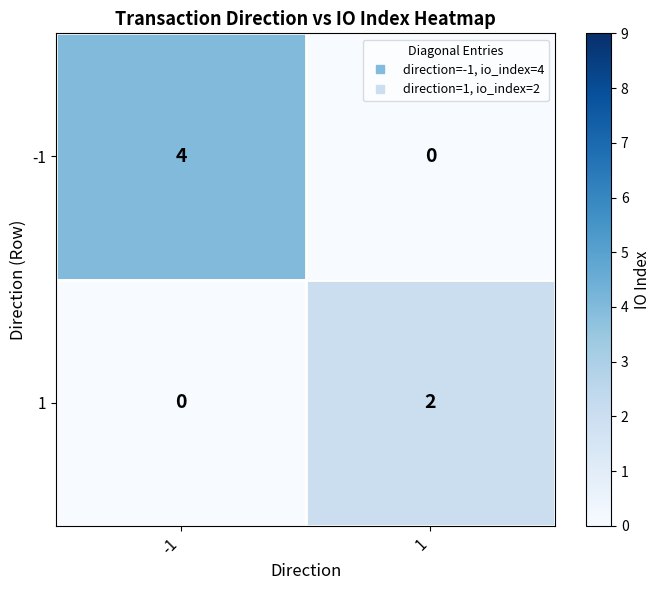

Rank the series at 1 from lowest to highest value.

-1, 1